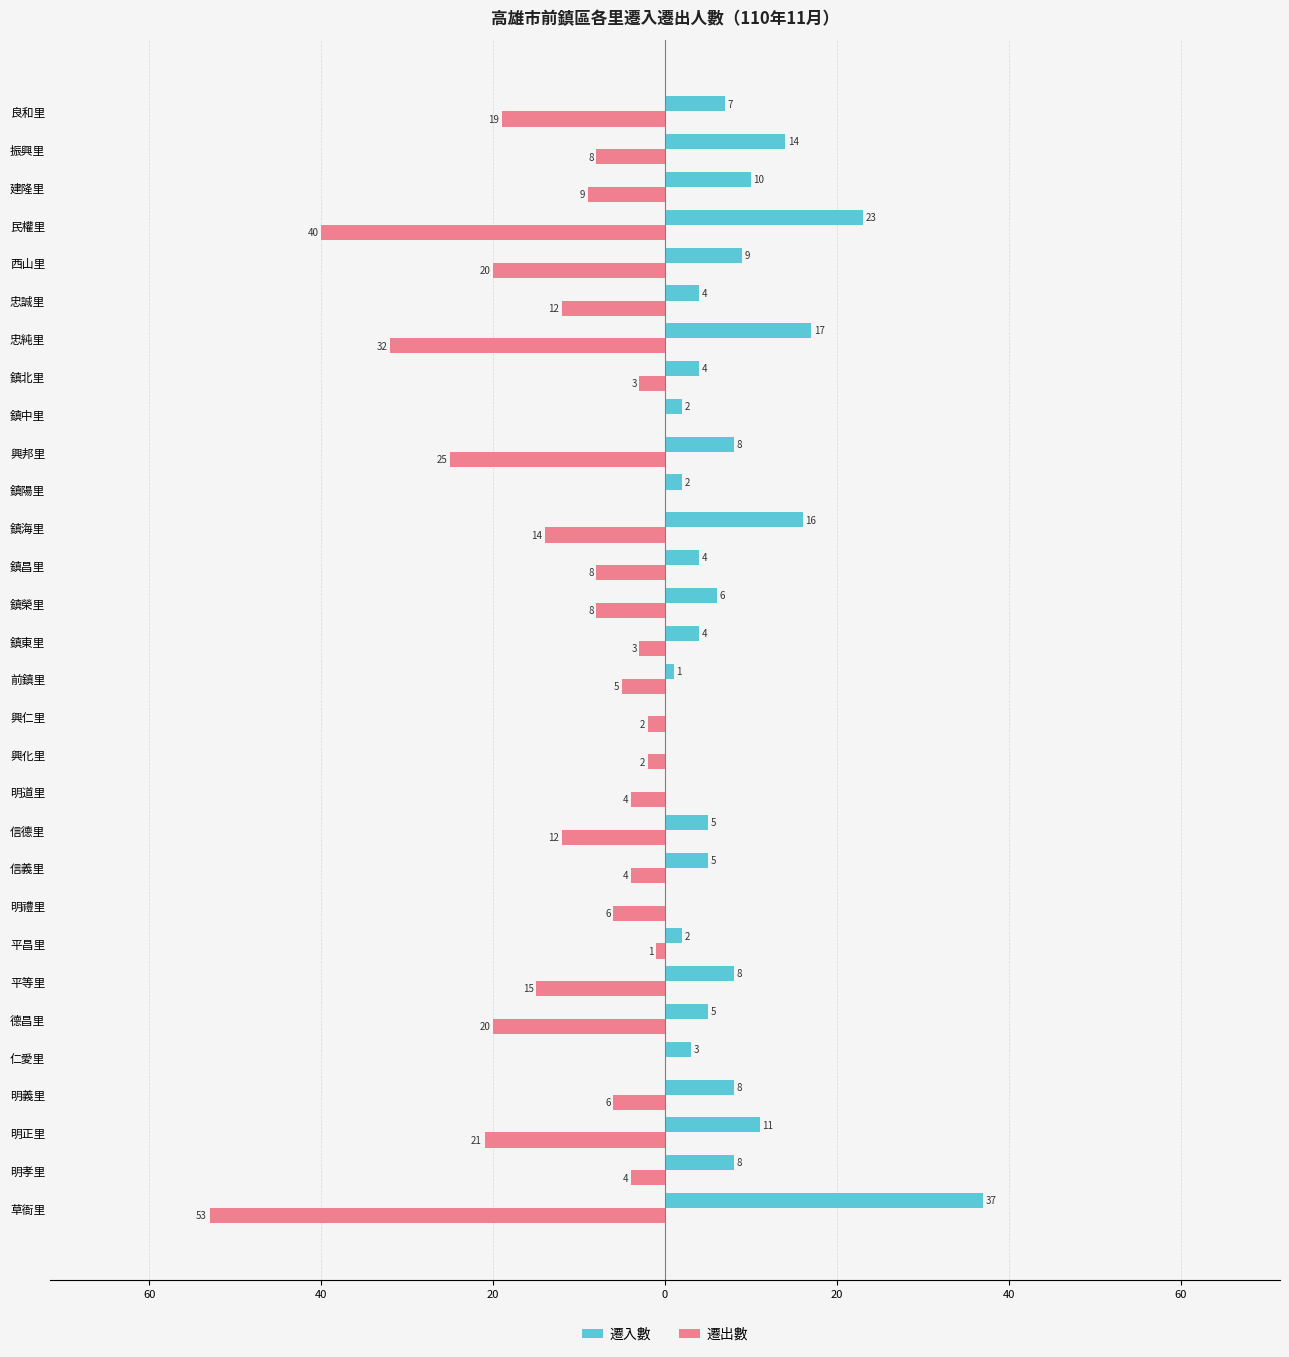

What is the maximum value shown in the chart?

37